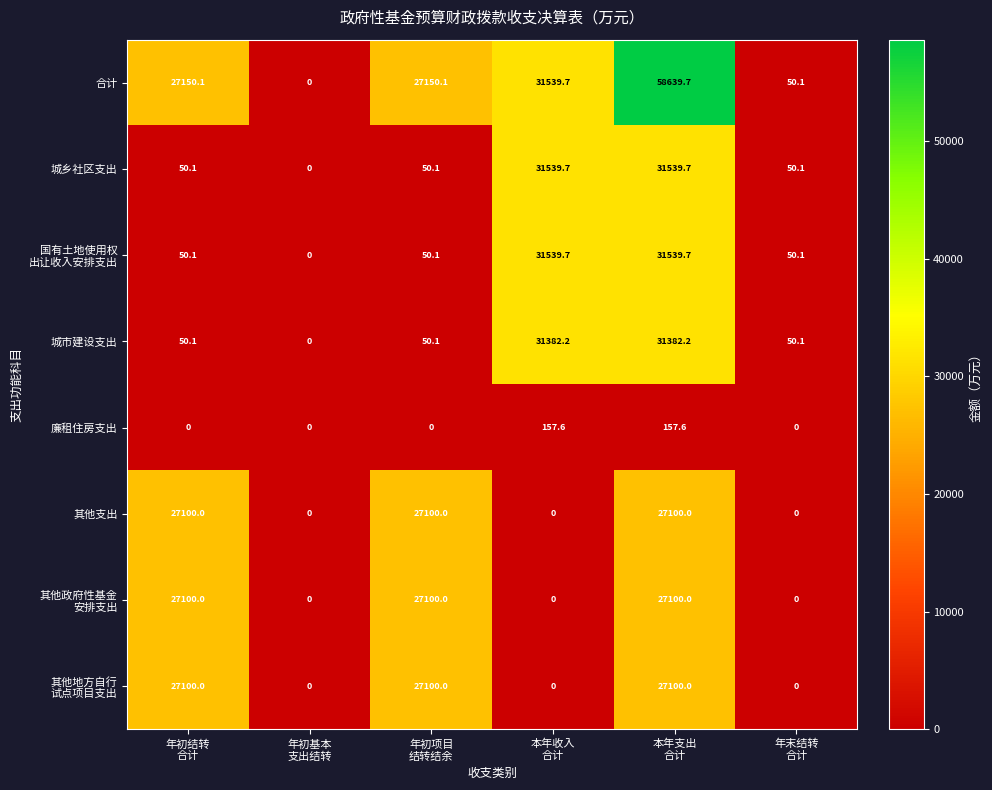

What is the maximum value shown in the chart?

58639.7